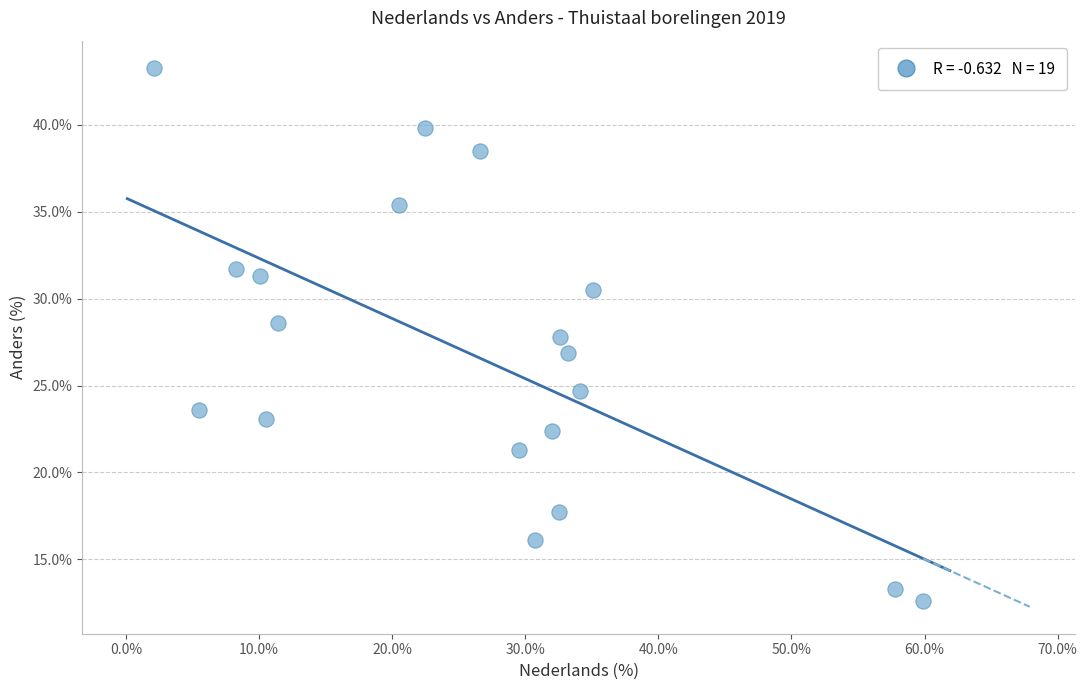

What is the range of X values (max minus min)?

57.8